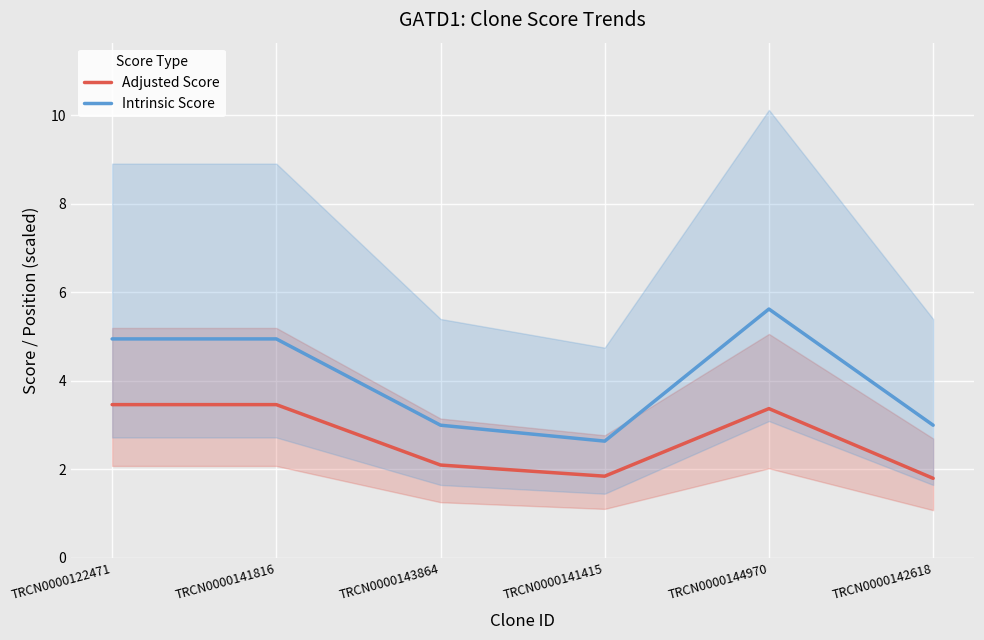

What position from the right is TRCN0000122471?

6